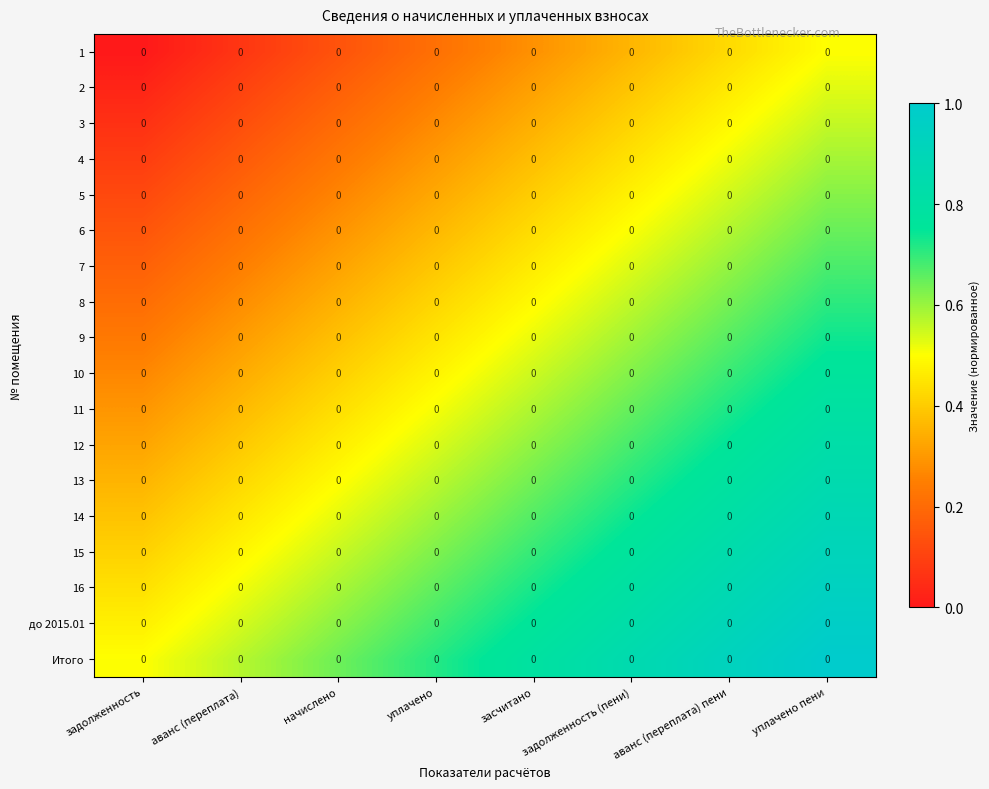

The 6 series shows 0.3 at засчитано. True or false?

False